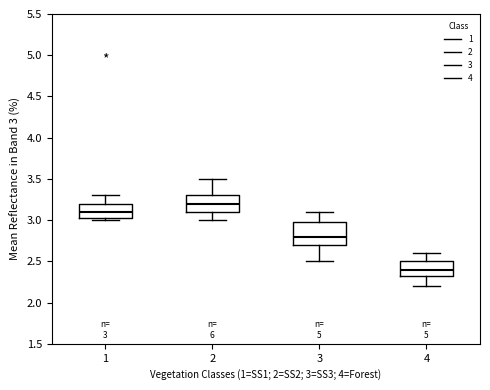

Comparing the boxes themselves (not the whiskers), which one is the tallest?

3